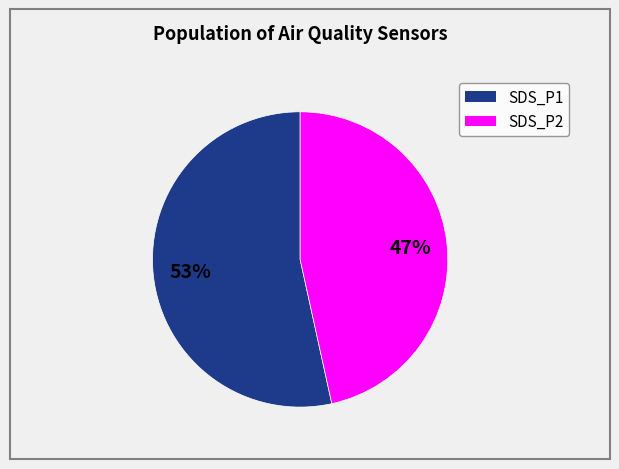

Does any single category account for the majority?

Yes